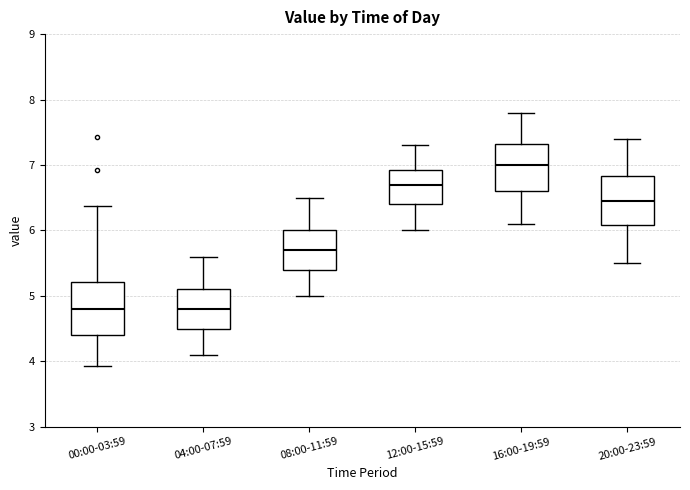

Where is the upper edge of the box for 00:00-03:59 on the y-axis? The values are not printed on the chart, so give them approximately, as read against the axis.

5.2